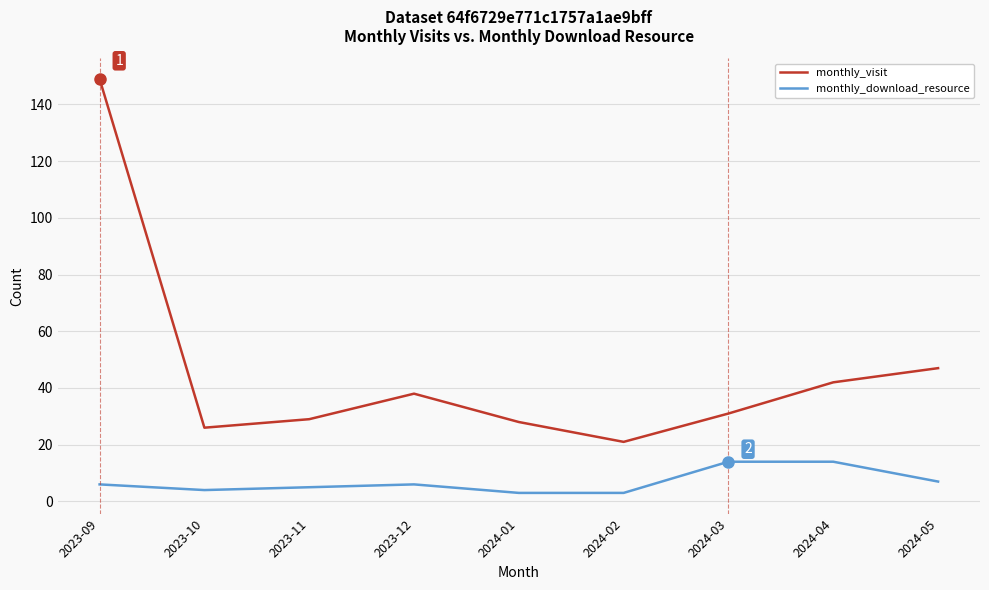

What is the difference between the maximum and minimum values in the monthly_visit series?

128